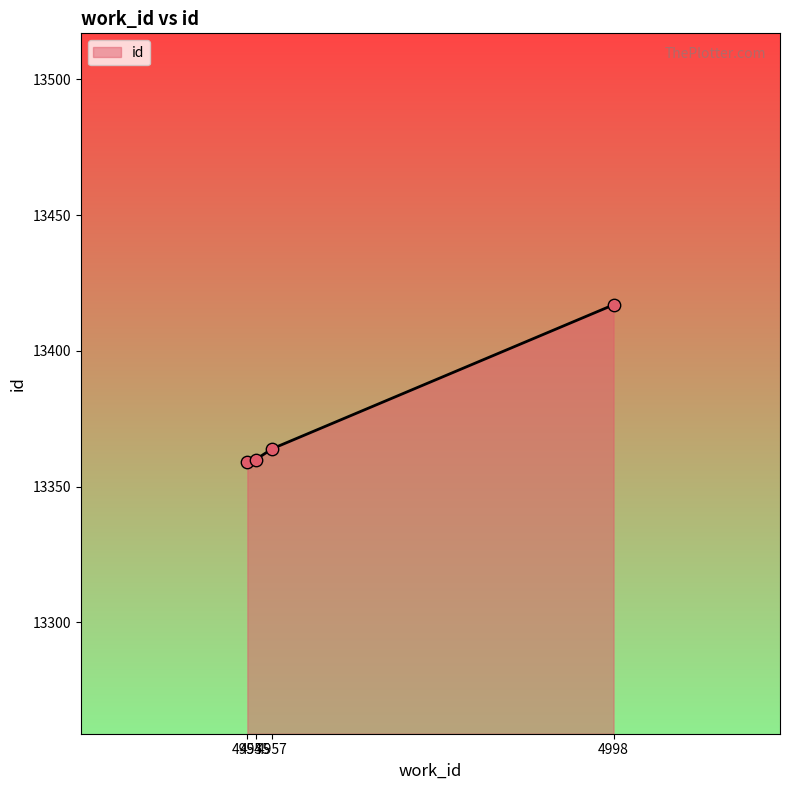

Which has a higher value, 4998 or 4955?

4998